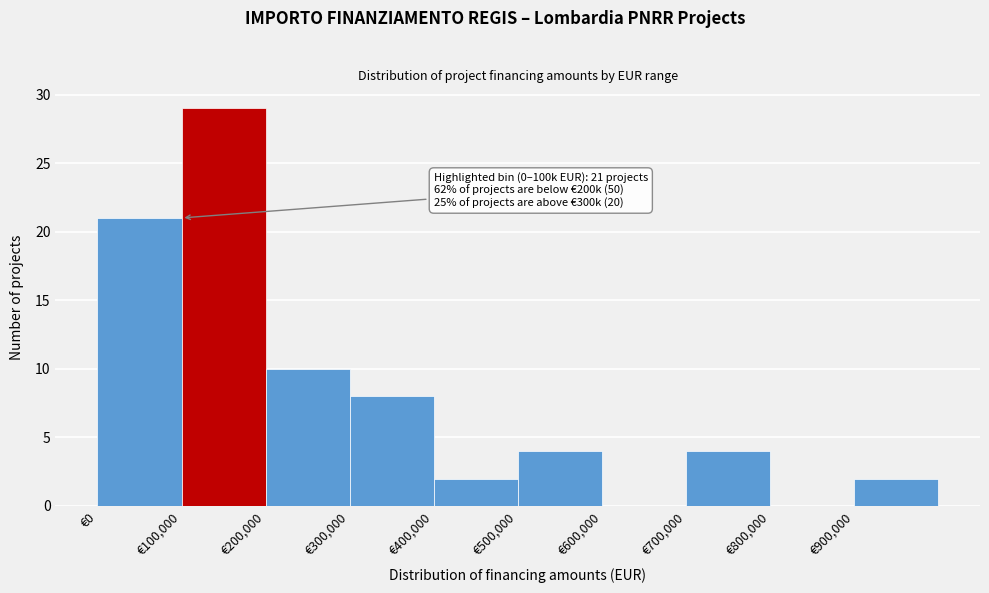

Over which range of the x-axis is the bar tallest?

100000 to 200000